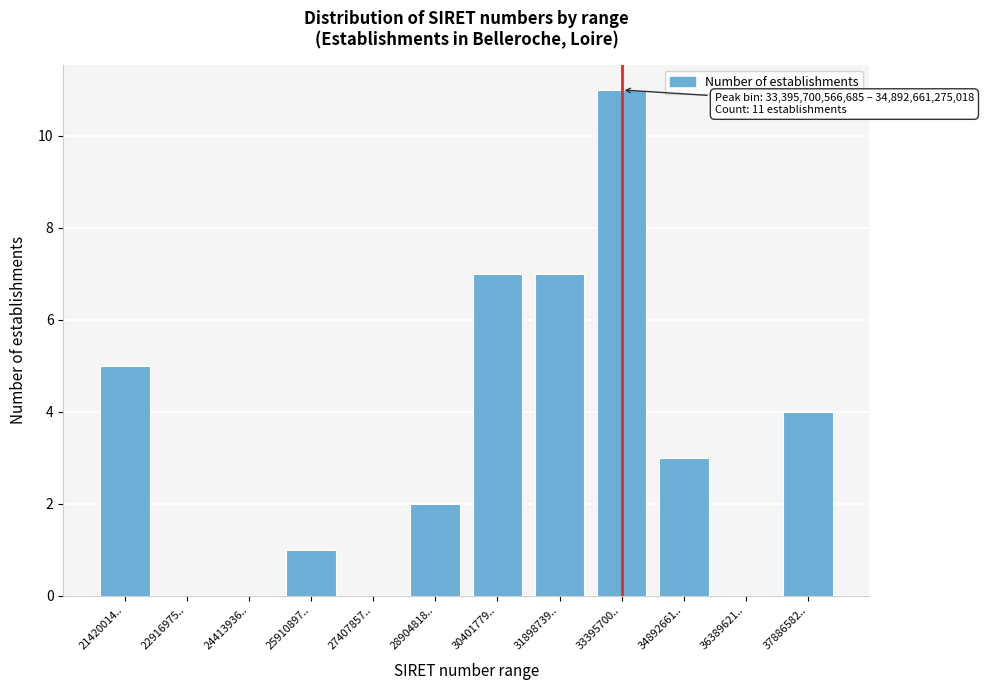

Reading left to right, transcribe all the data shown in this chart.

21420014..=5	22916975..=0	24413936..=0	25910897..=1	27407857..=0	28904818..=2	30401779..=7	31898739..=7	33395700..=11	34892661..=3	36389621..=0	37886582..=4